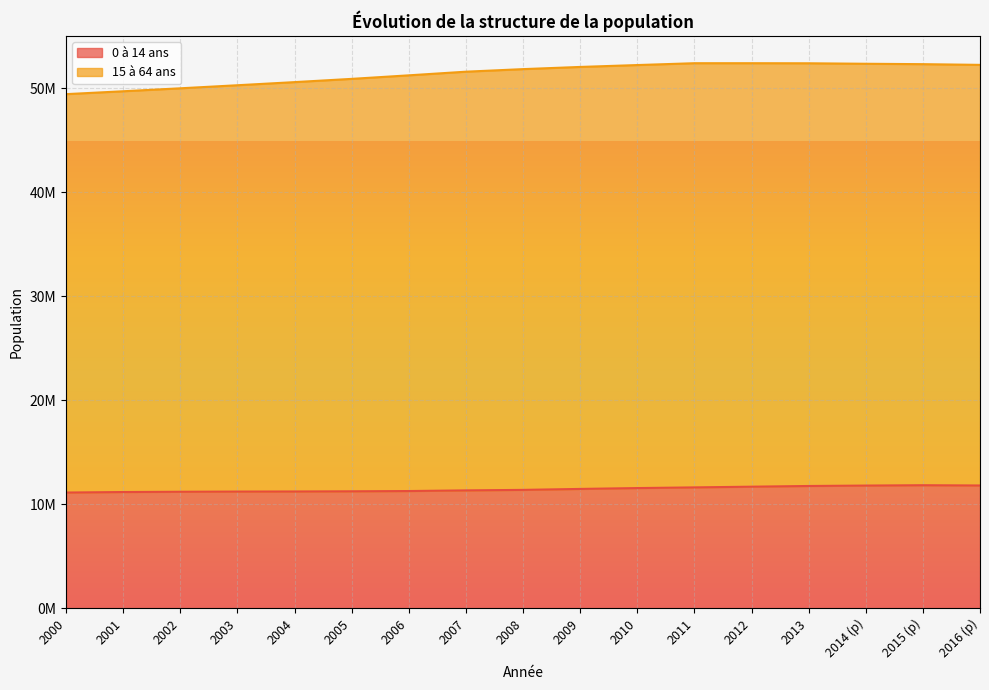

What position from the right is 2008?

9